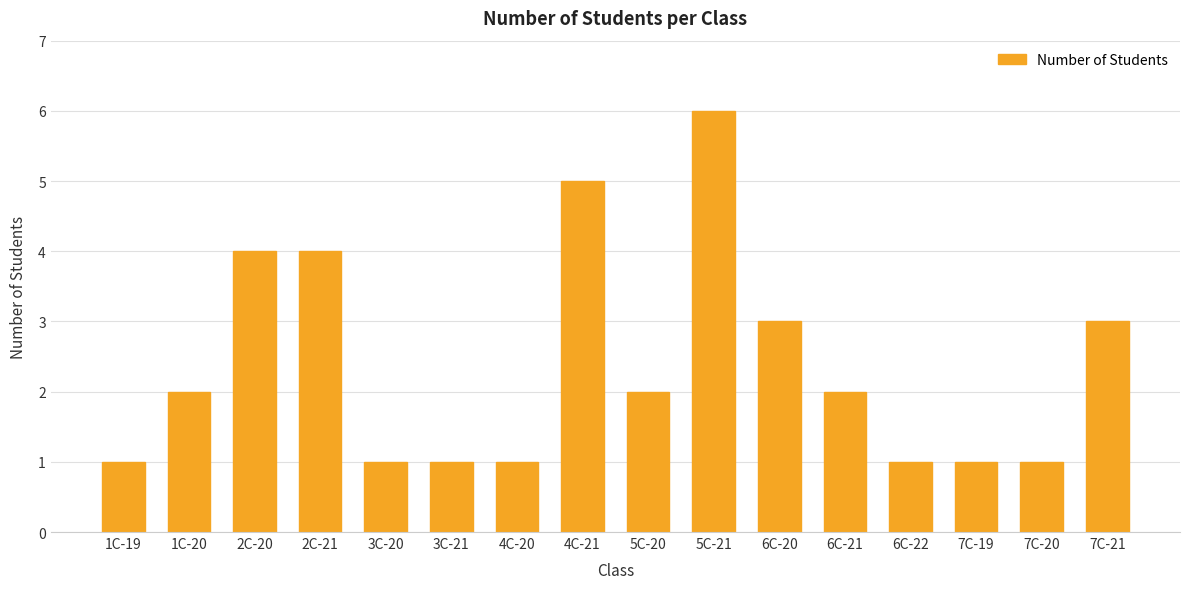

What is the label of the 3rd bar from the left?

2C-20